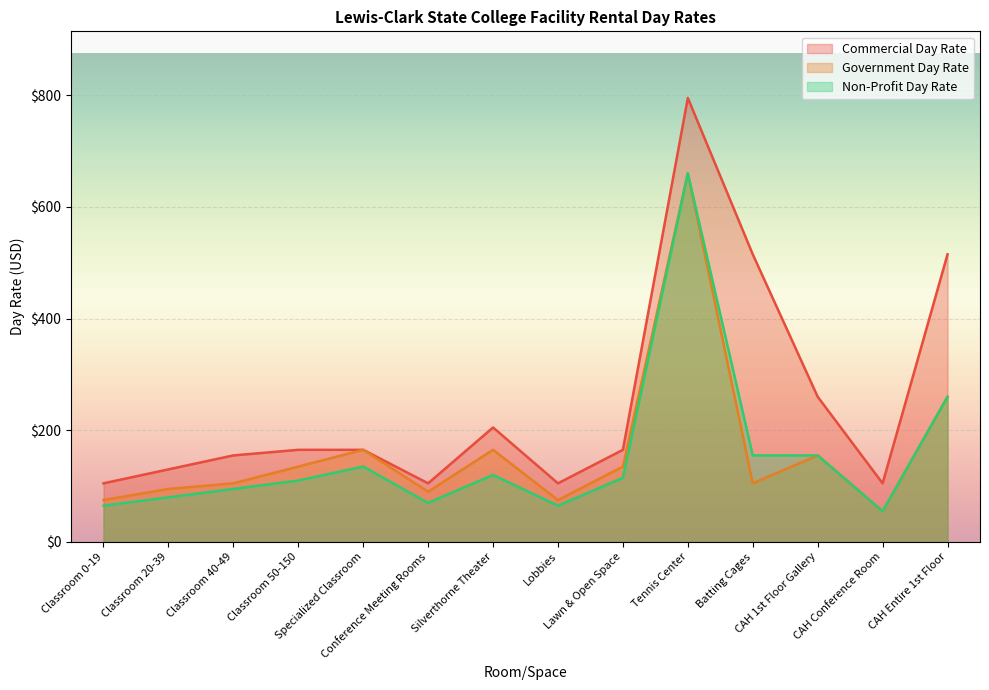

What is the average value of the Non-Profit Day Rate series?

153